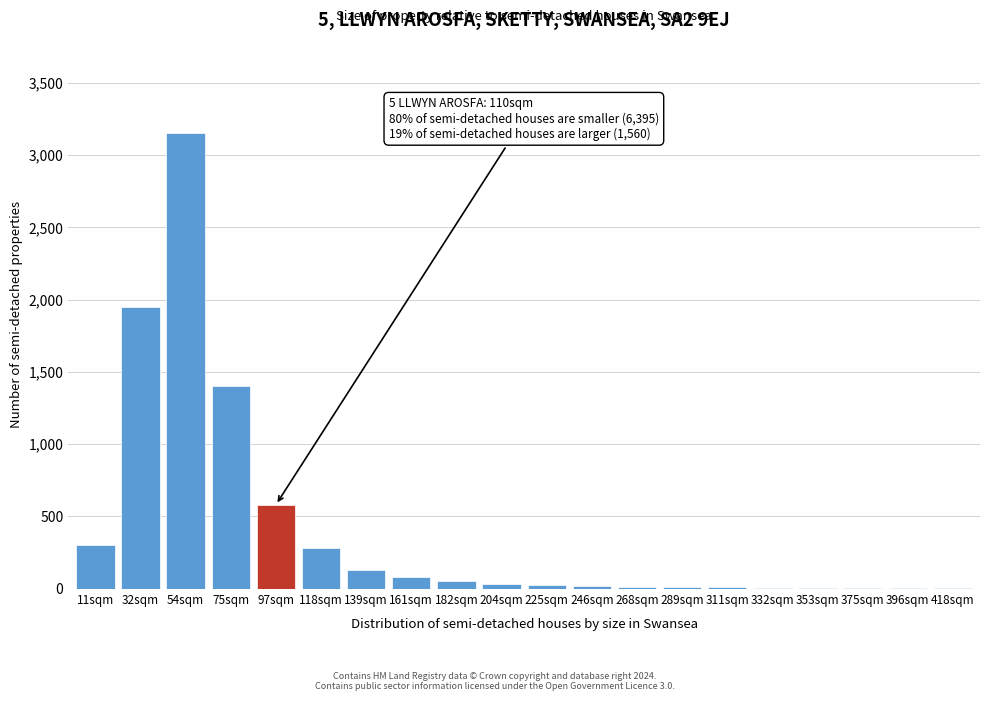

Which label corresponds to the largest value in the chart?

54sqm